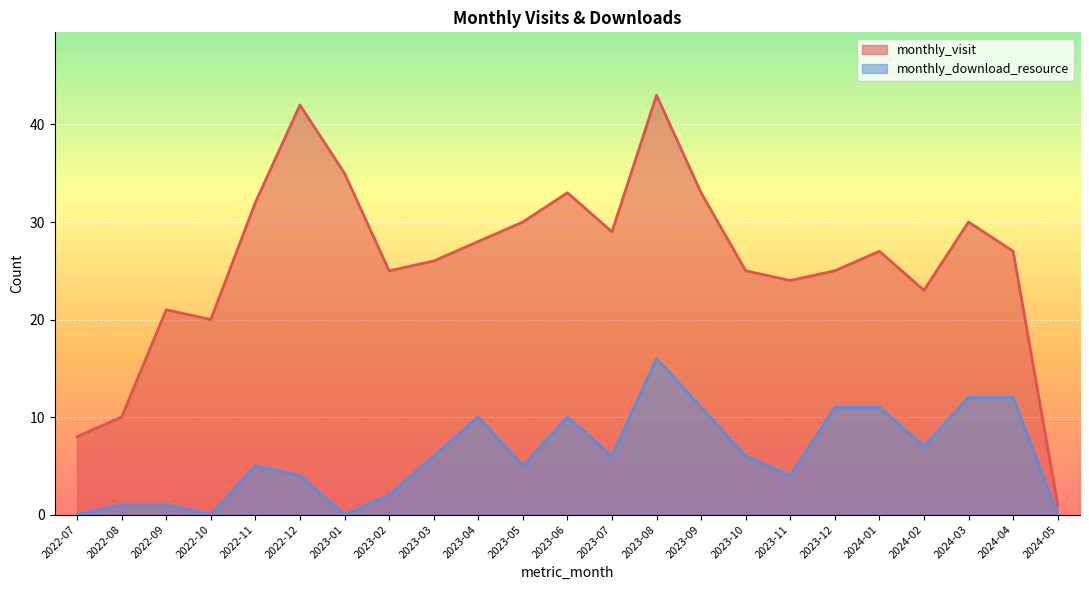

True or false: monthly_download_resource and monthly_visit intersect in this chart.

False